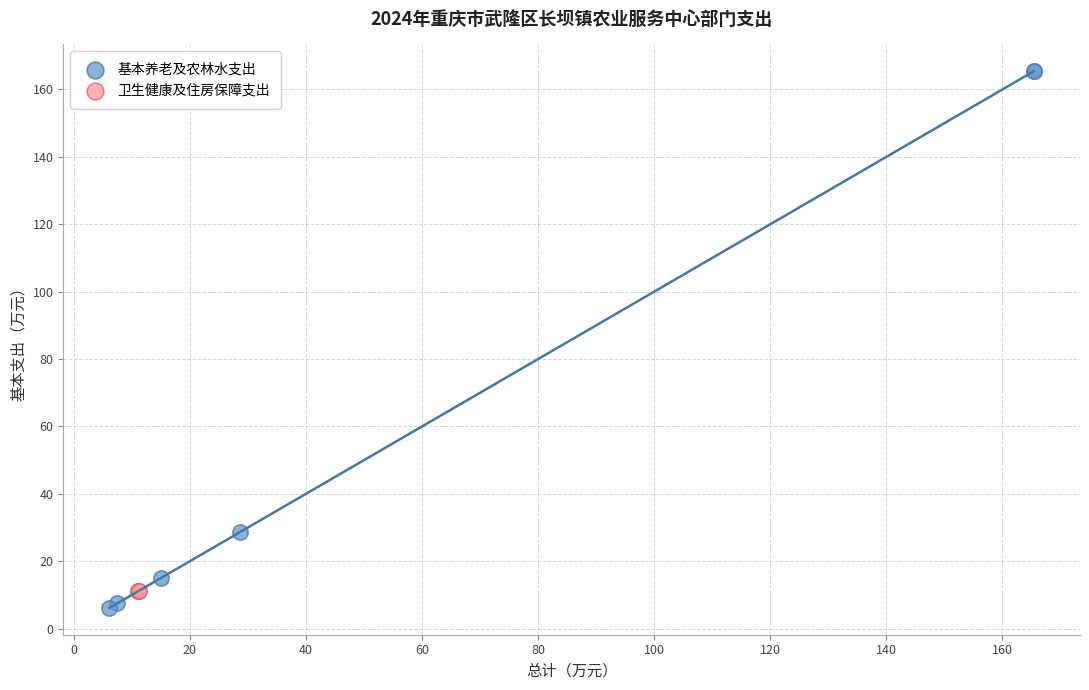

Which series has the largest Y range (max minus min)?

基本养老及农林水支出